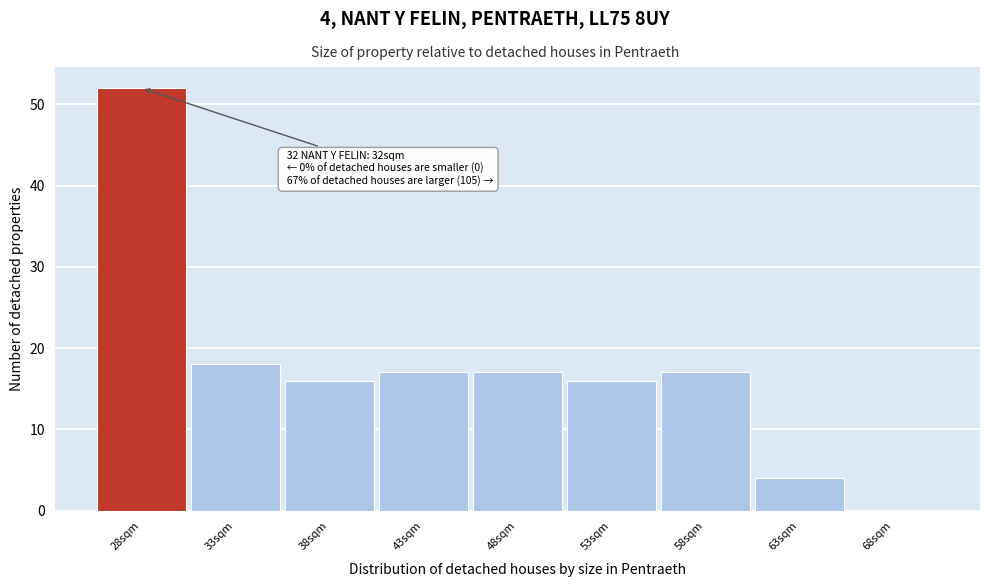

Reading right to left, transcribe all the data shown in this chart.

68sqm=0	63sqm=4	58sqm=17	53sqm=16	48sqm=17	43sqm=17	38sqm=16	33sqm=18	28sqm=52